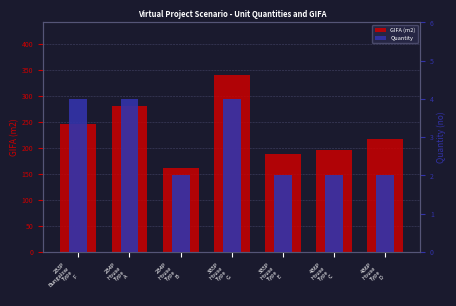

What is the maximum value shown in the chart?

338.8